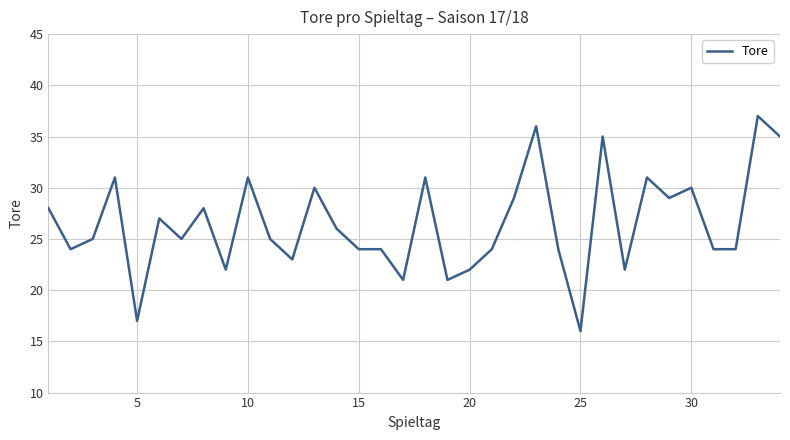

What is the minimum value shown in the chart?

16